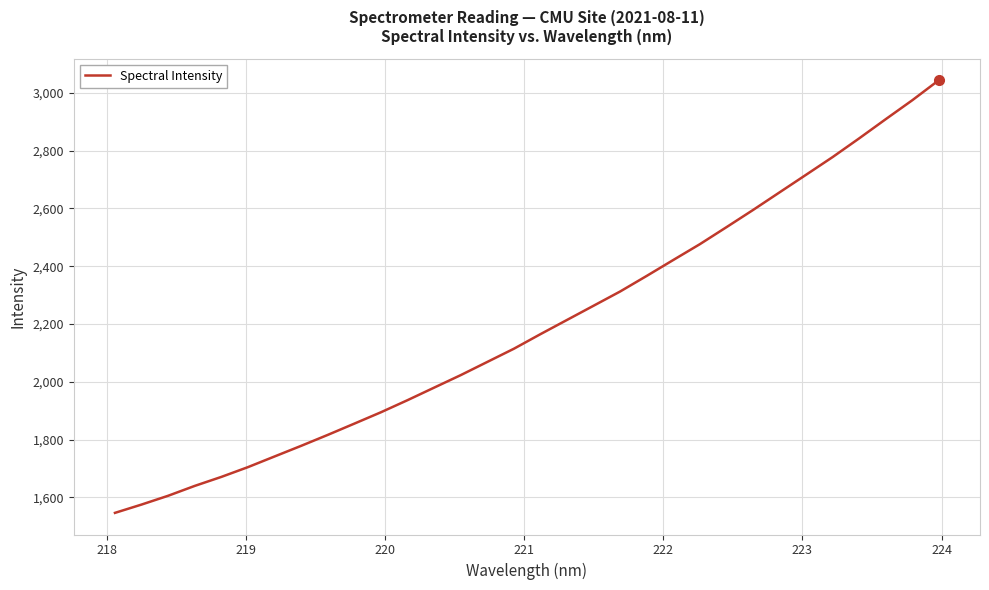

True or false: the data has more than 1 interior local peaks.

False